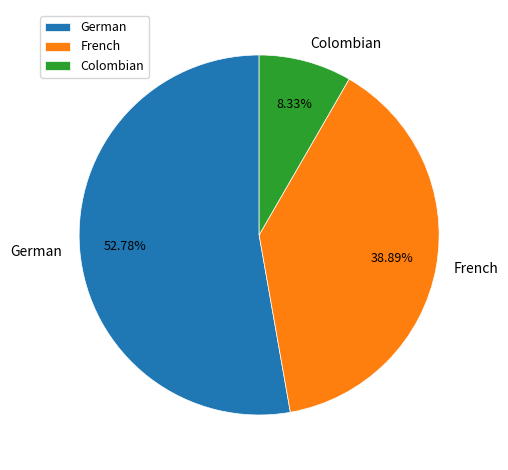

Which has a higher value, French or German?

German